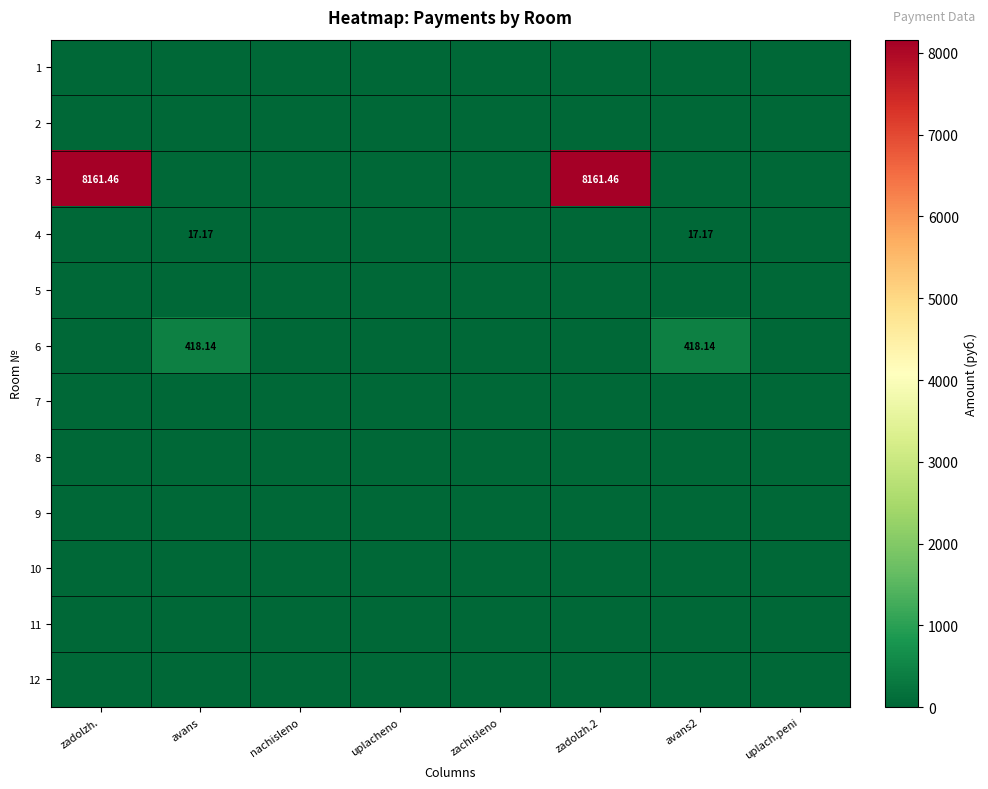

Rank the series by their maximum value, from lowest to highest.

1, 2, 5, 7, 8, 9, 10, 11, 12, 4, 6, 3